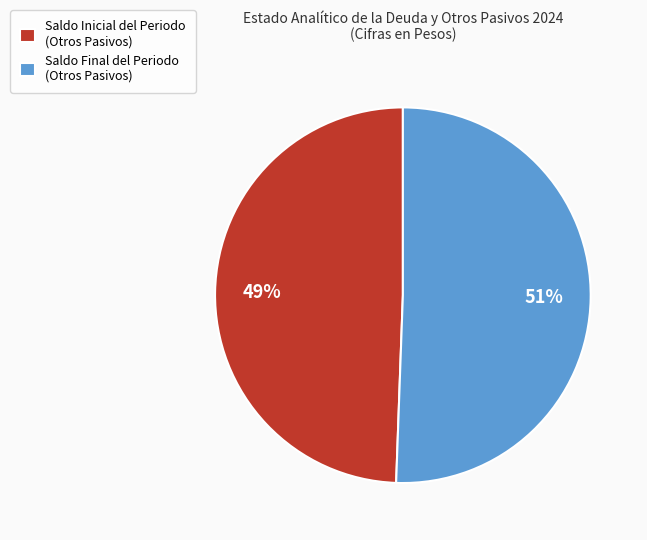

To the nearest percent, what portion does Saldo Inicial del Periodo (Otros Pasivos) represent?

49%